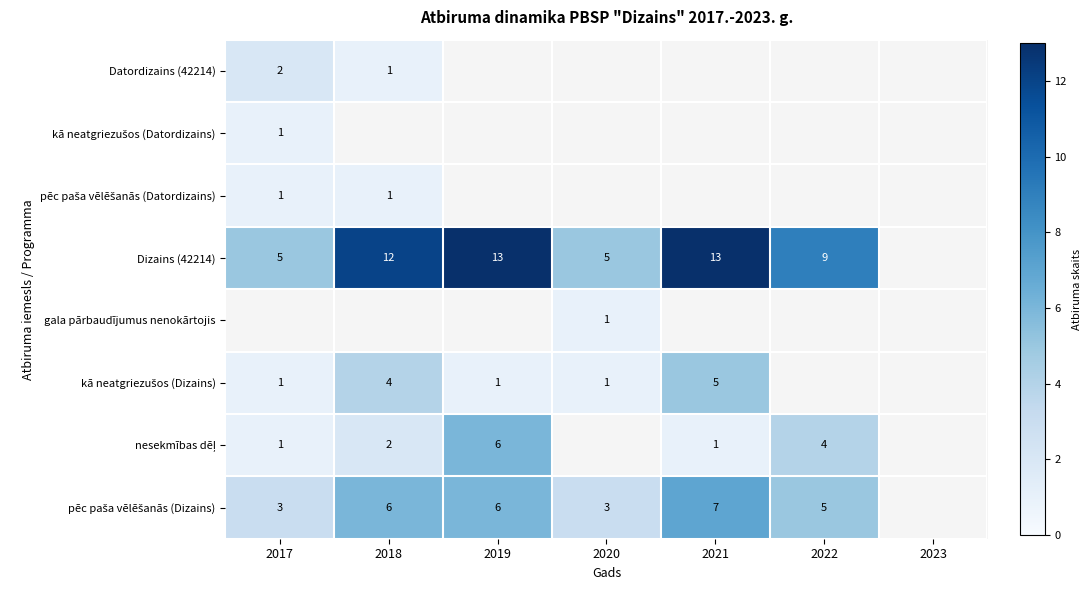

Where is Datordizains (42214) nearest to the value 1?

2018